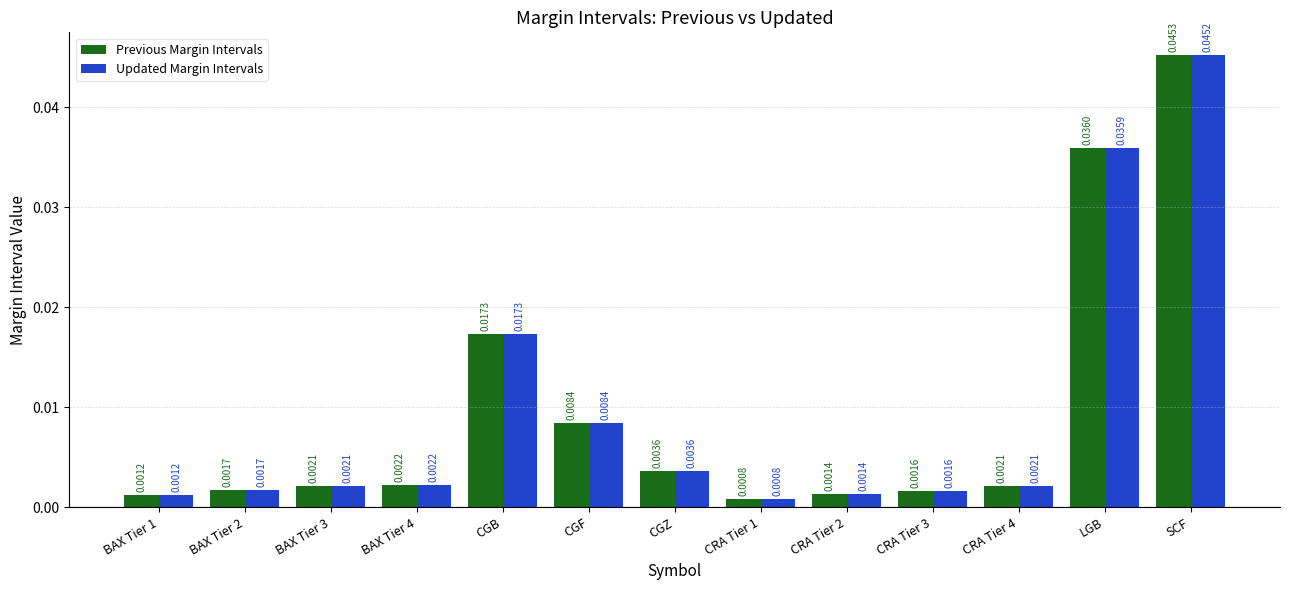

Which series has the largest total across all categories?

Previous Margin Intervals